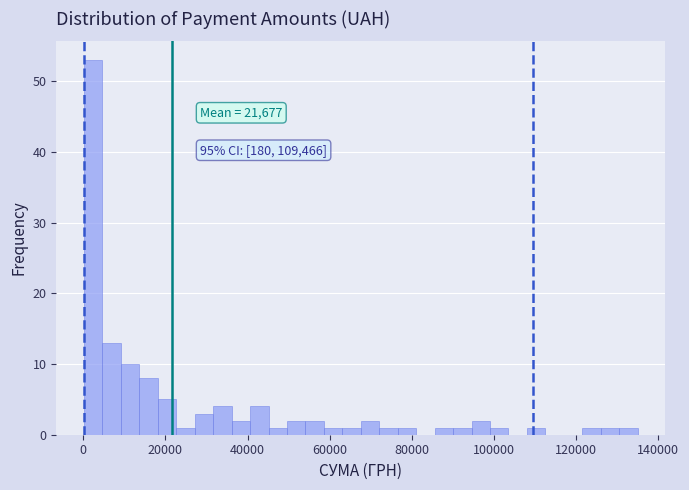

Around what value on the x-axis is the tallest bar? Give the approximate position of its centre, as read against the axis.

2000